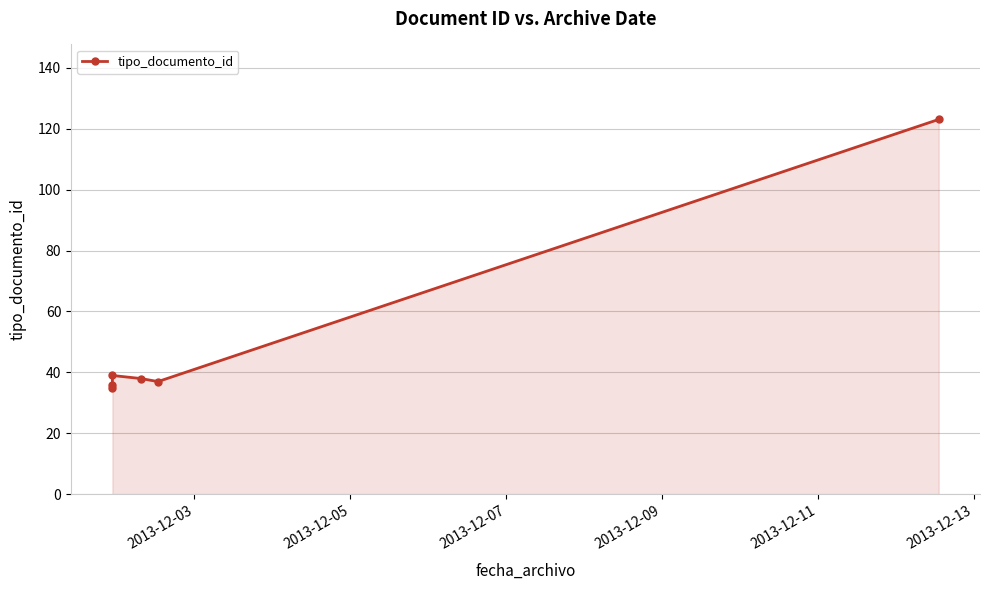

How many interior local valleys (lower than both neighbors) does the data have?

1